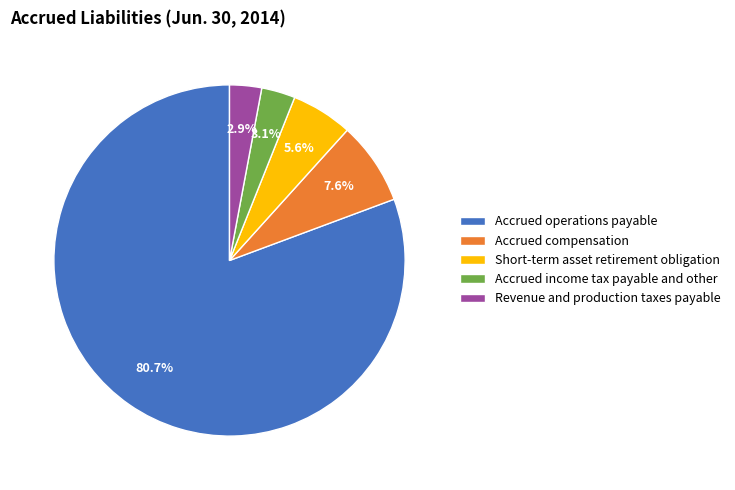

Is there any slice that represents more than half of the pie?

Yes